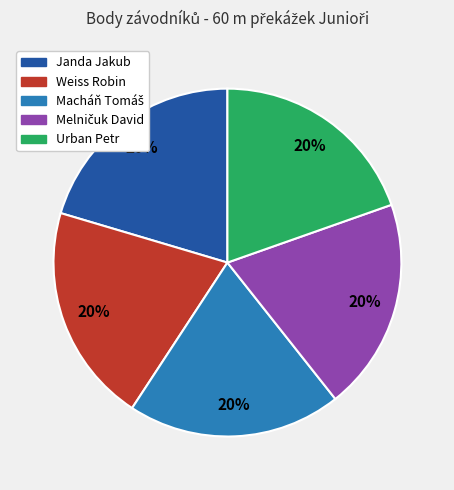

To the nearest percent, what percentage of the pie is Janda Jakub?

20%